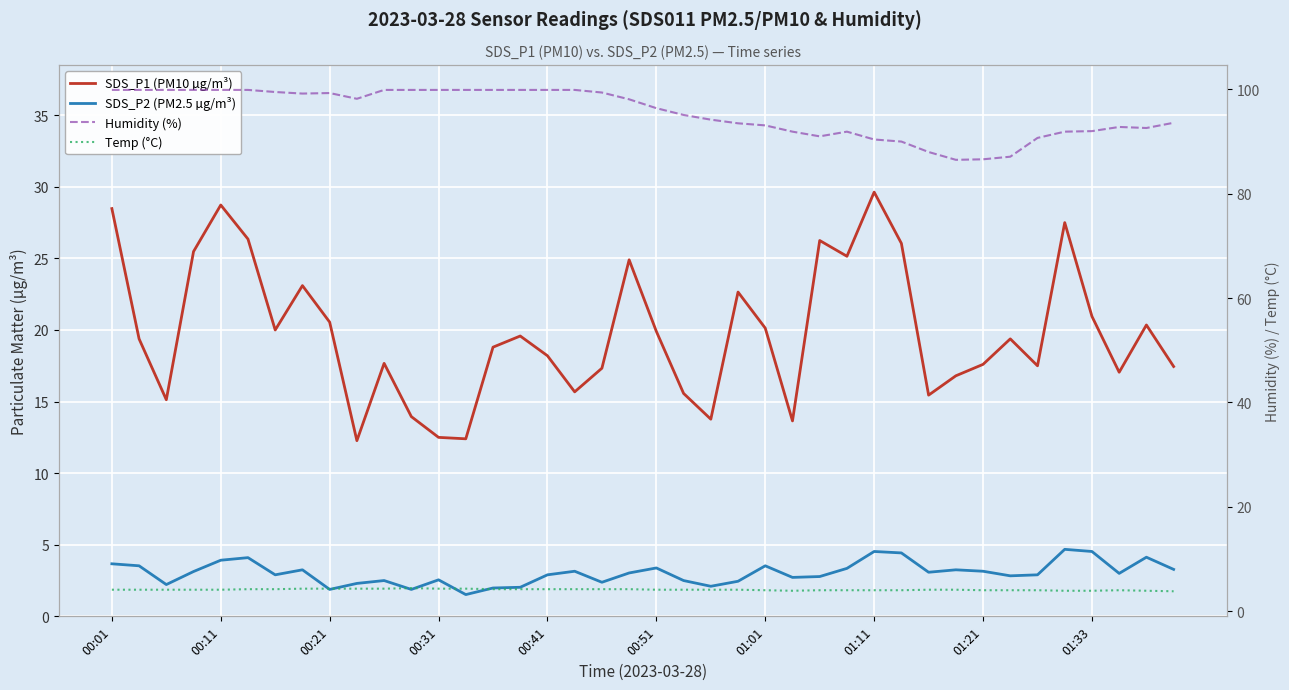

Reading right to left, transcribe all the data shown in this chart.

SDS_P1 (PM10 µg/m³): 17.4	20.4	17.1	20.9	27.5	17.5	19.4	17.6	16.8	15.4	26.1	29.6	25.1	26.2	13.7	20.1	22.6	13.8	15.6	19.9	24.9	17.3	15.7	18.2	19.6	18.8	12.4	12.5	13.9	17.7	12.3	20.6	23.1	20.0	26.4	28.7	25.5	15.1	19.4	28.5
SDS_P2 (PM2.5 µg/m³): 3.3	4.1	3.0	4.5	4.7	2.9	2.8	3.1	3.2	3.1	4.4	4.5	3.4	2.8	2.7	3.5	2.5	2.1	2.5	3.4	3.0	2.4	3.1	2.9	2.0	2.0	1.5	2.5	1.9	2.5	2.3	1.9	3.2	2.9	4.1	3.9	3.1	2.2	3.5	3.7
Humidity (%): 93.6	92.6	92.8	92.0	91.9	90.7	87.1	86.6	86.5	88.0	90.0	90.4	91.9	91.0	91.9	93.1	93.5	94.2	95.1	96.4	98.1	99.4	99.9	99.9	99.9	99.9	99.9	99.9	99.9	99.9	98.2	99.3	99.2	99.5	99.9	99.9	99.9	99.9	99.9	99.9
Temp (°C): 3.8	3.9	4.0	3.9	3.9	4.0	4.0	4.0	4.1	4.1	4.0	4.0	4.0	4.0	3.9	4.0	4.1	4.1	4.1	4.1	4.2	4.2	4.2	4.2	4.2	4.2	4.3	4.3	4.4	4.3	4.3	4.3	4.3	4.2	4.2	4.1	4.1	4.1	4.1	4.1